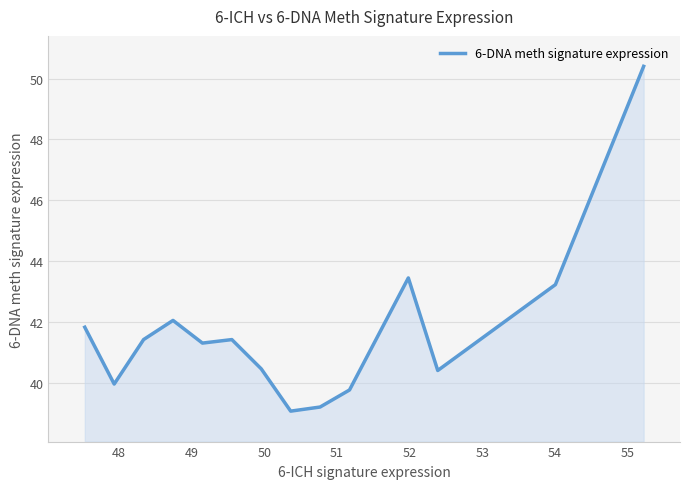

What is the minimum value shown in the chart?

39.1